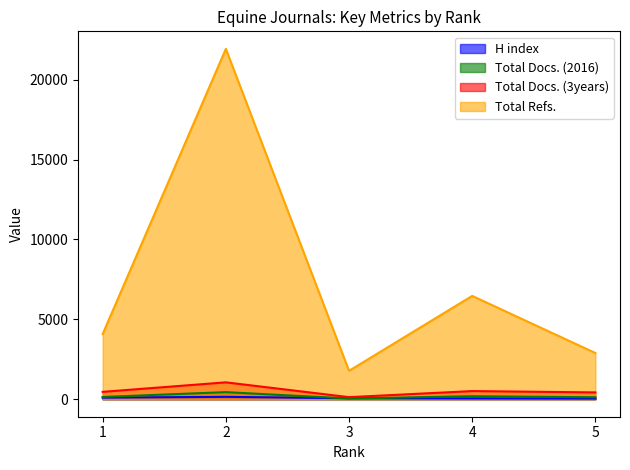

What is the difference between the second highest and second lowest values in the Total Docs. (2016) series?

66